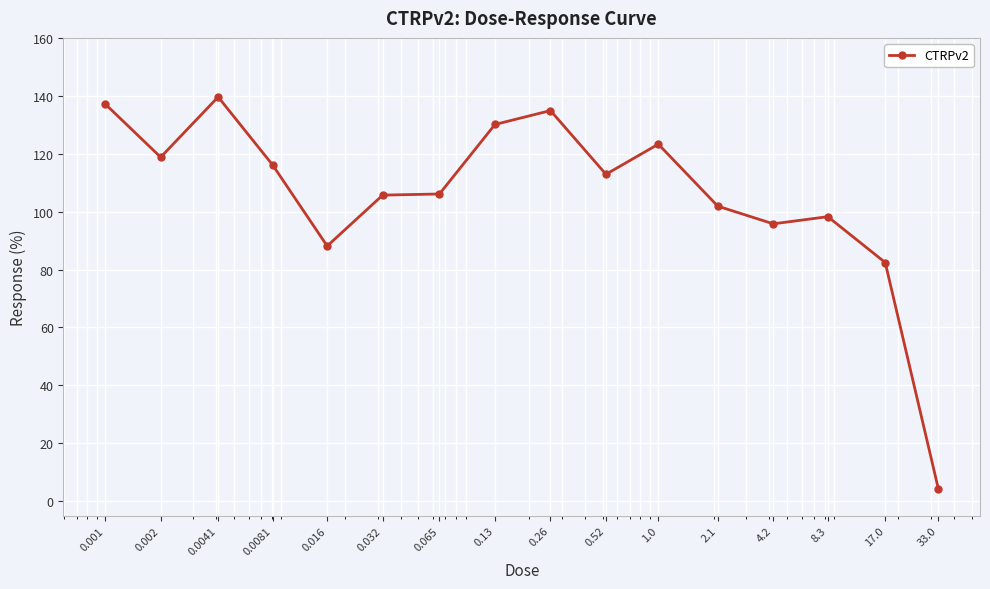

True or false: there are more than 1 points higher than both neighbors.

True